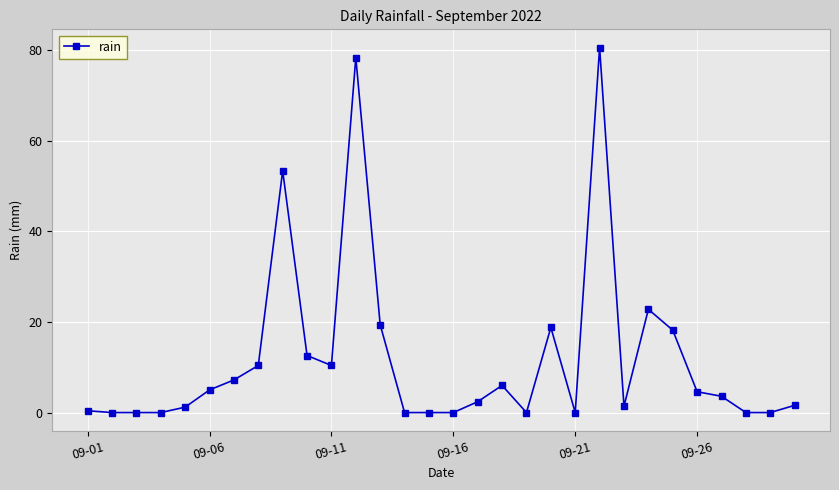

What is the difference between the second highest and minimum values?

78.4